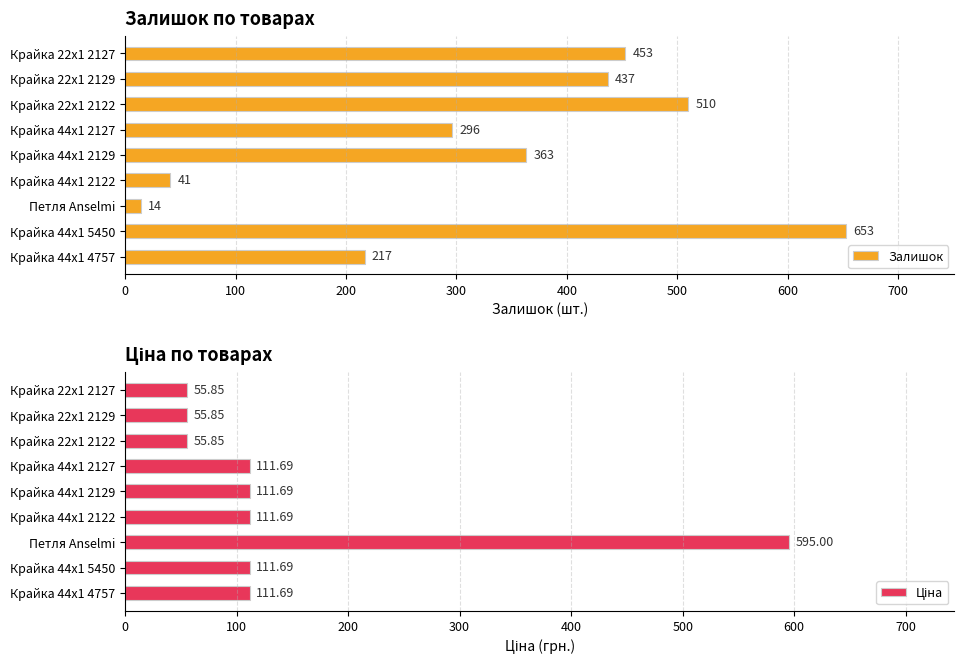

Is it true that Залишок equals 356 at Крайка 44x1 4757?

False